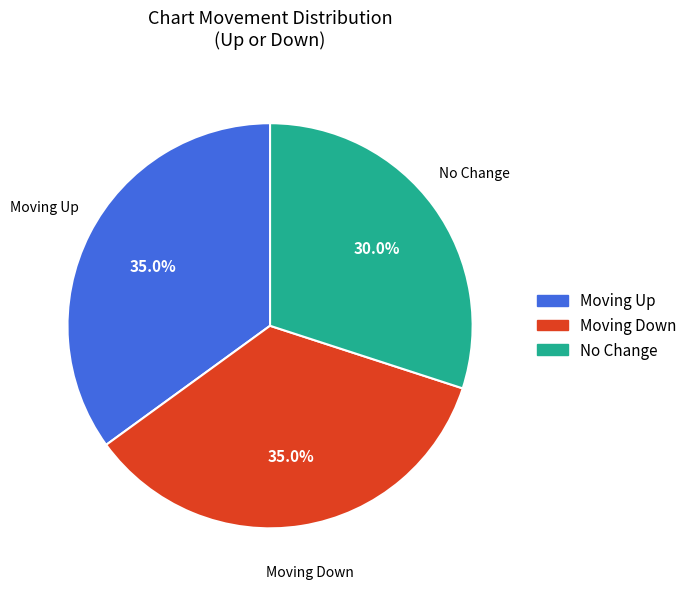

Count the number of slices in the pie.

3